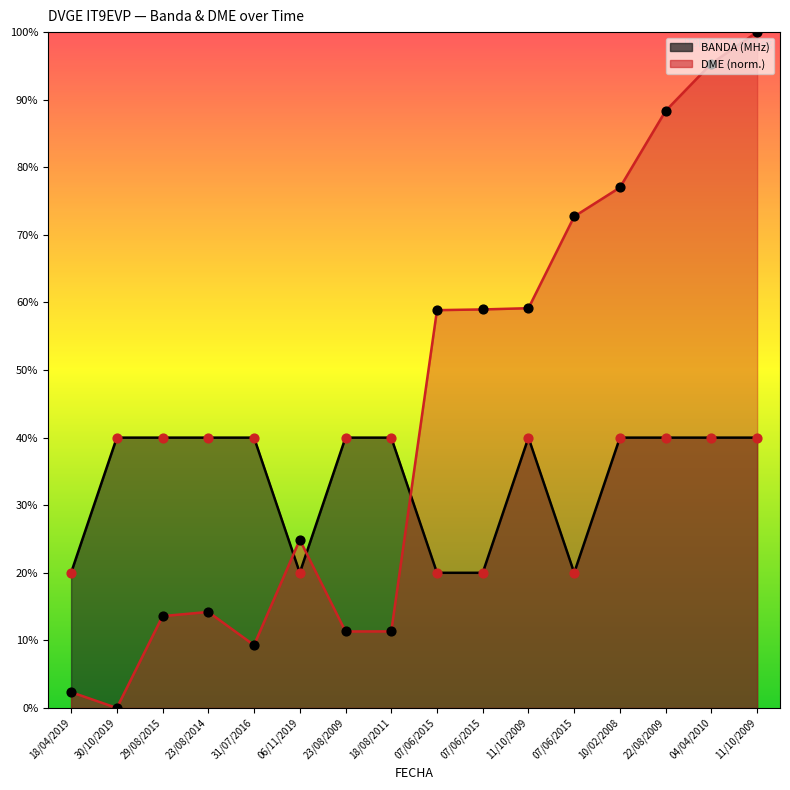

What is the total value across all series at 10/02/2008?

117.0